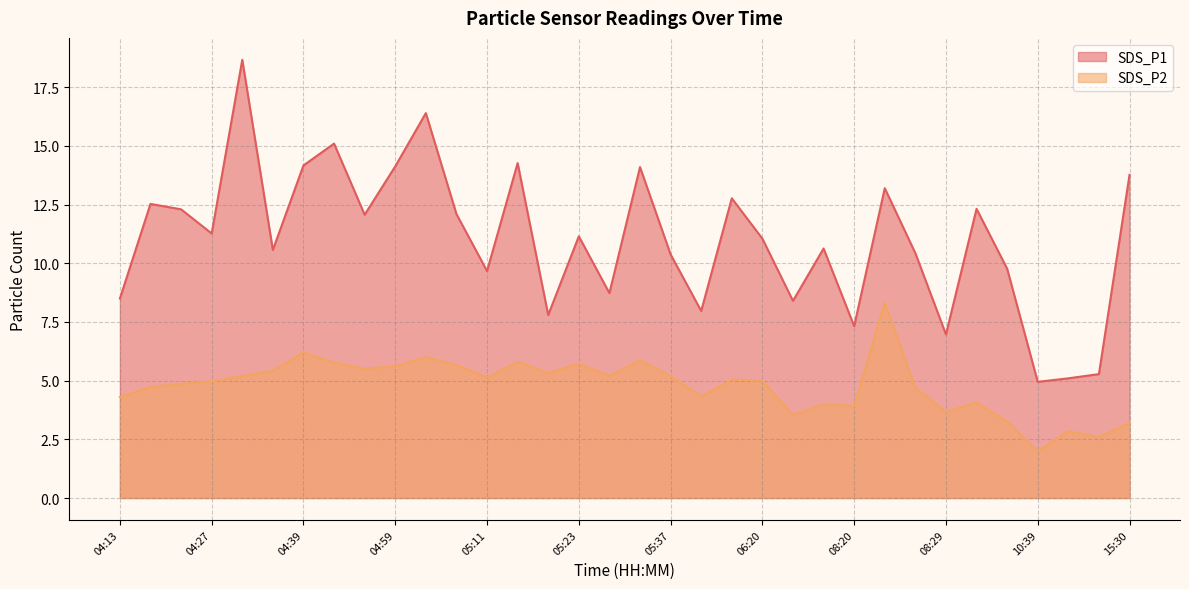

How many data points in SDS_P2 are less than 5?

16